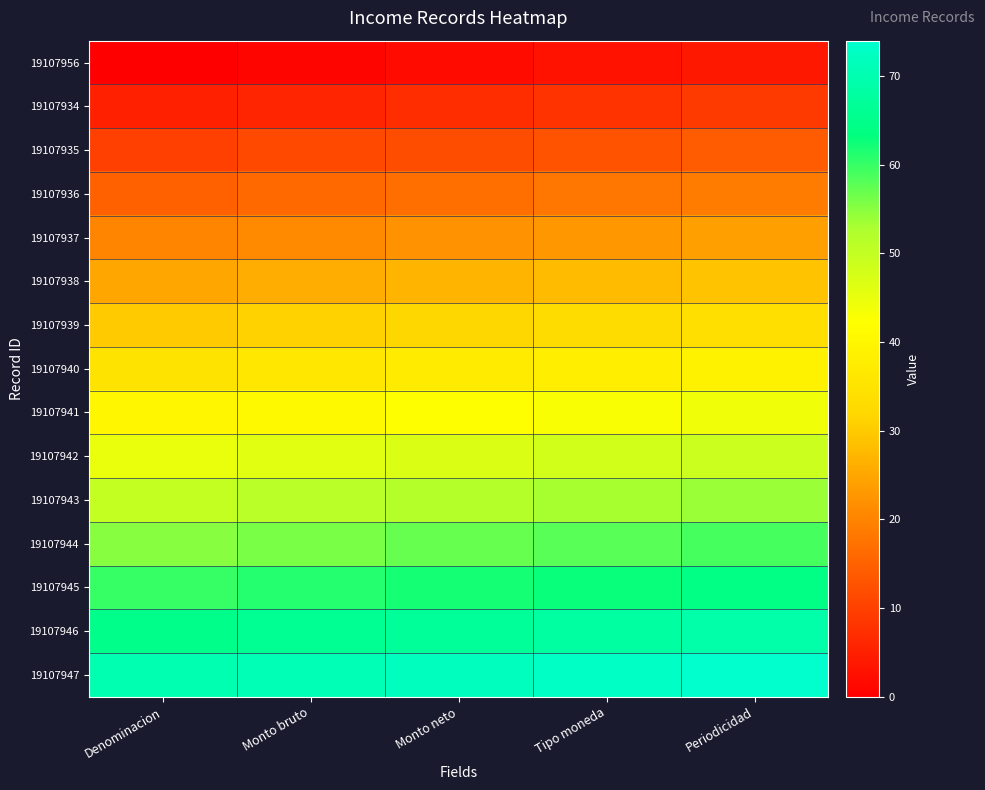

What is the total value across all series at Tipo moneda?

570